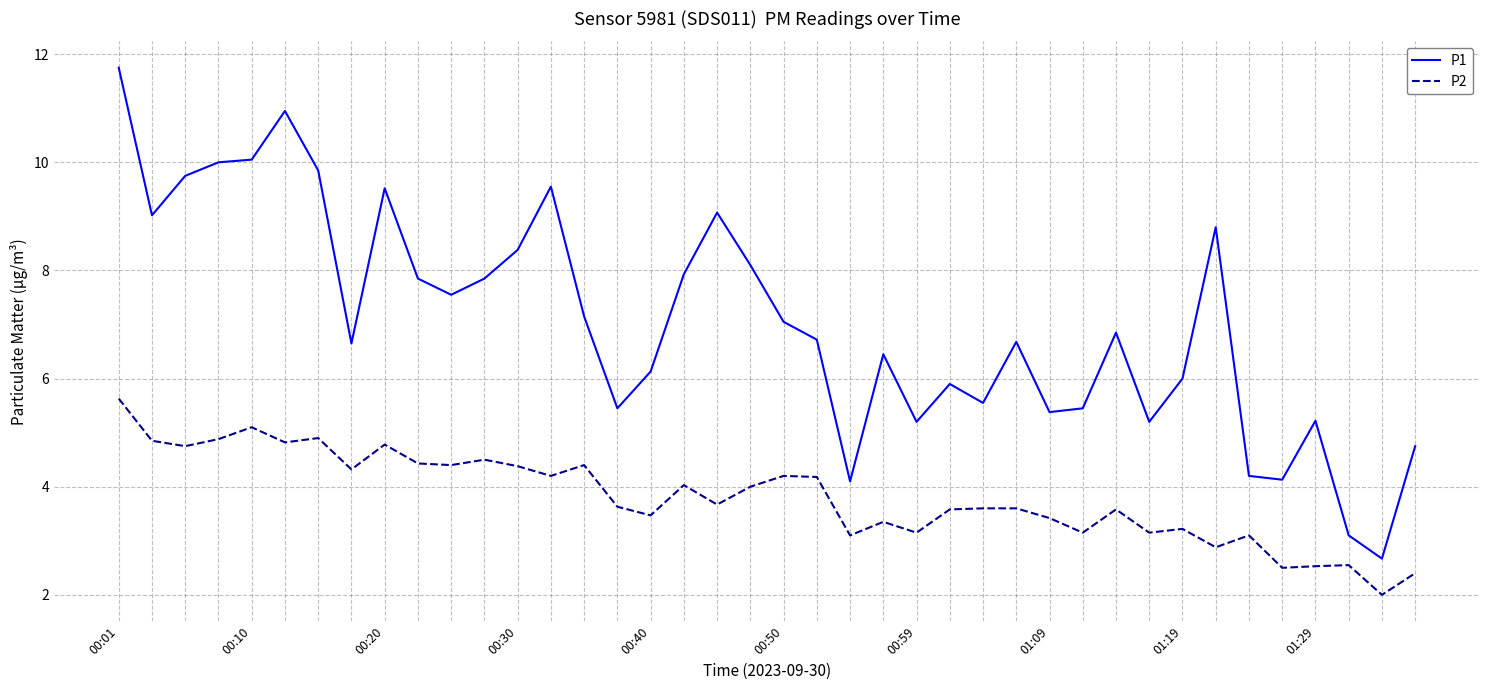

Which series has the widest spread of values?

P1